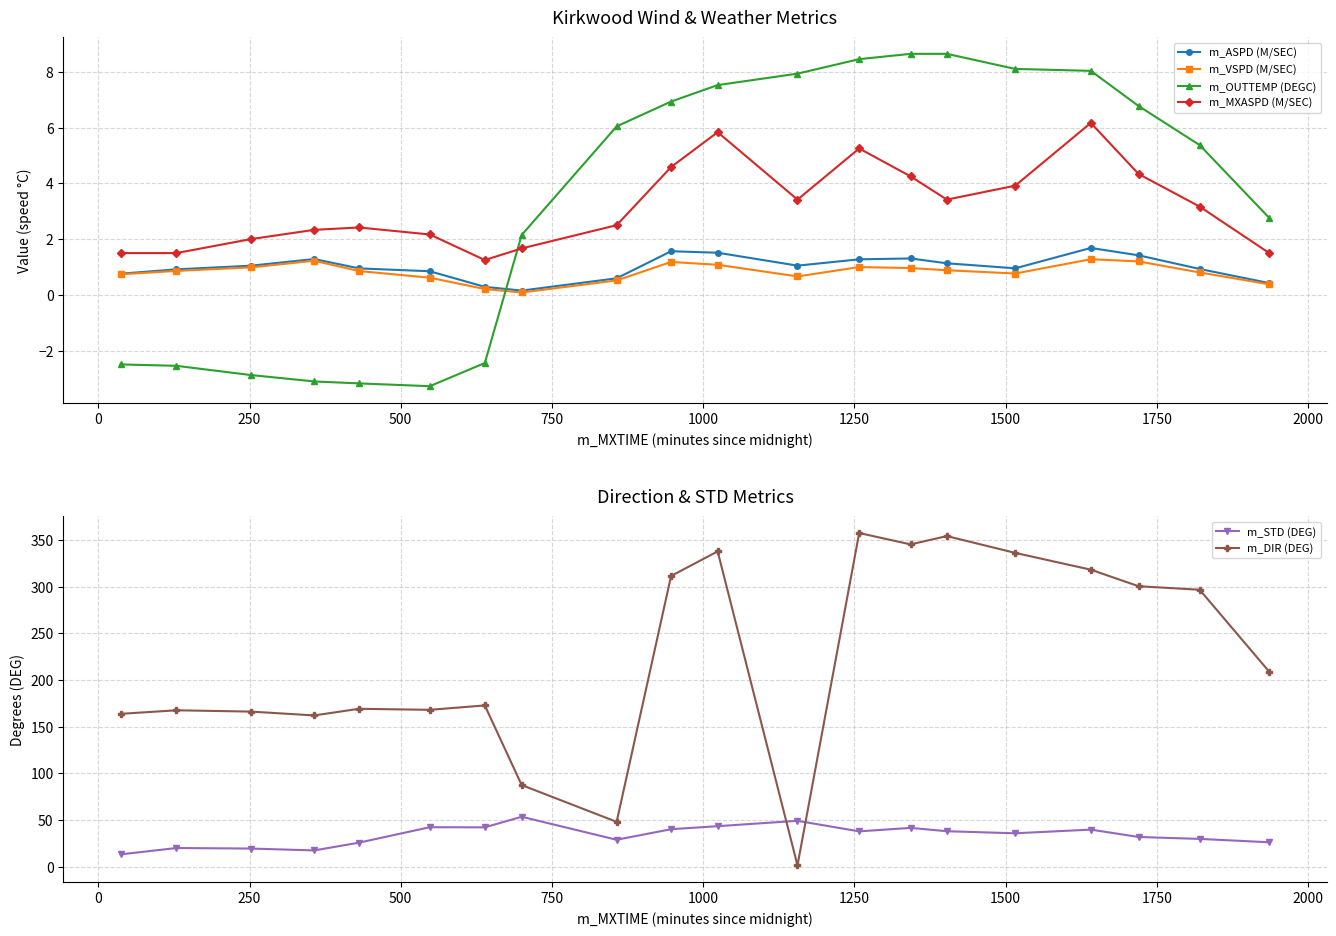

After their last crossing, which series has the higher values: m_VSPD (M/SEC) or m_OUTTEMP (DEGC)?

m_OUTTEMP (DEGC)